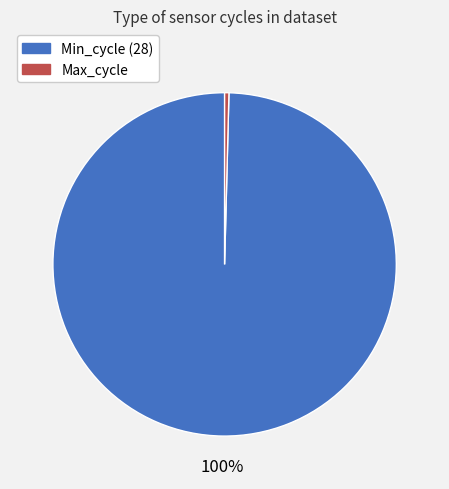

Is there any slice that represents more than half of the pie?

Yes